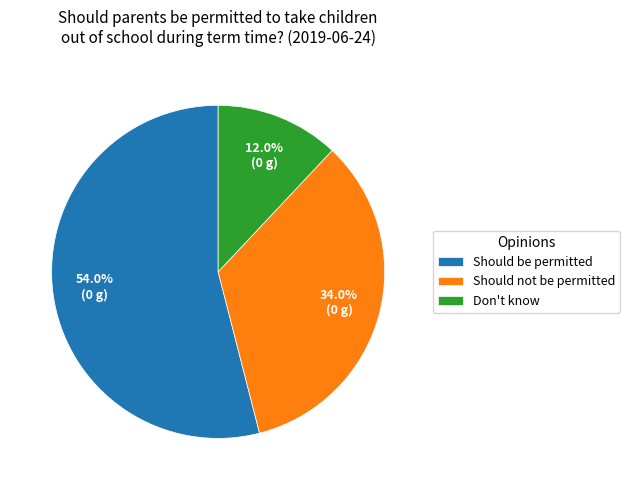

Which slice is the largest?

Should be permitted